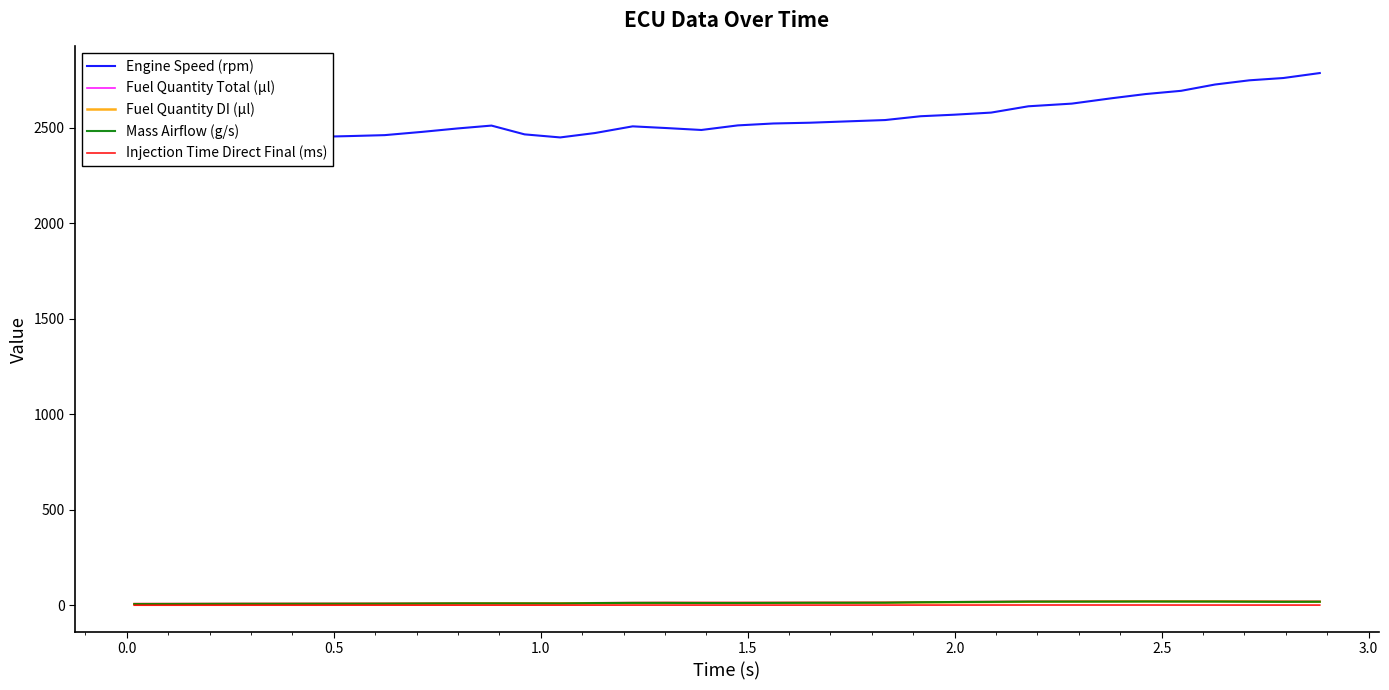

True or false: Fuel Quantity DI (µl) and Engine Speed (rpm) cross at least once.

False